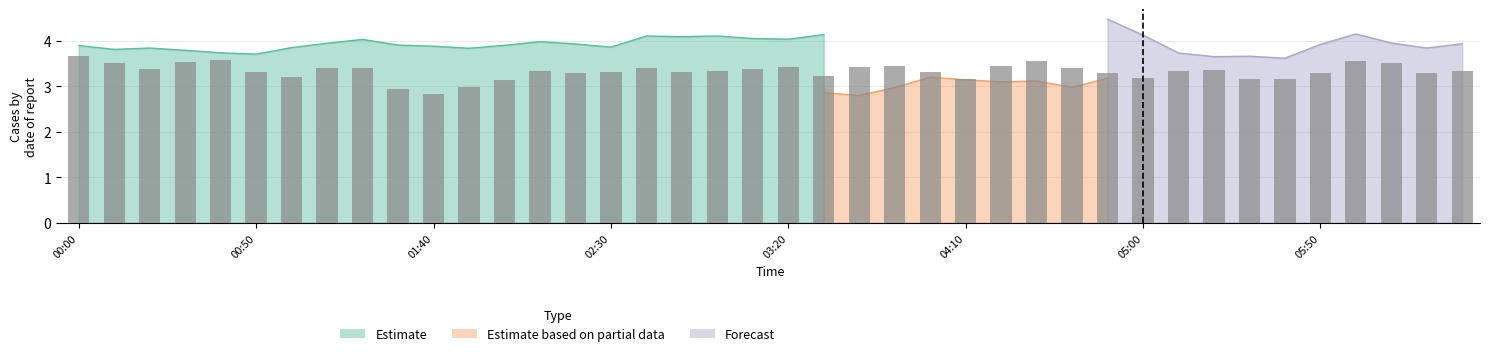

What is the change in value from 12 to 28?

+0.3